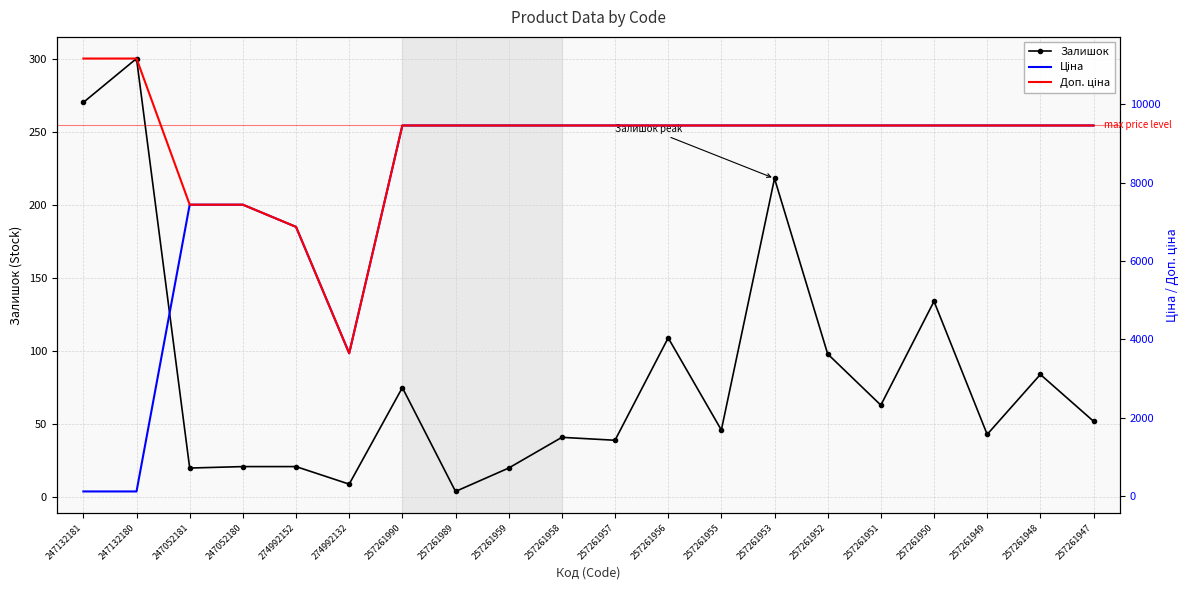

List the labels in order of Залишок value, largest first.

247132180, 247132181, 257261953, 257261950, 257261956, 257261952, 257261948, 257261990, 257261951, 257261947, 257261955, 257261949, 257261958, 257261957, 247052180, 274992152, 247052181, 257261959, 274992132, 257261989